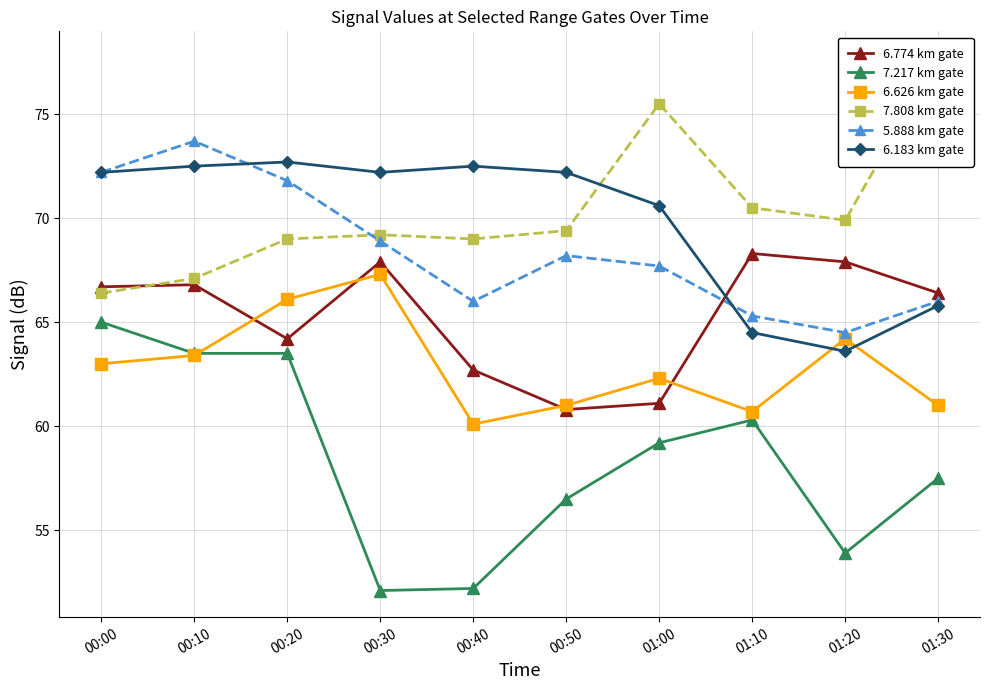

What is the greatest value displayed?

77.7